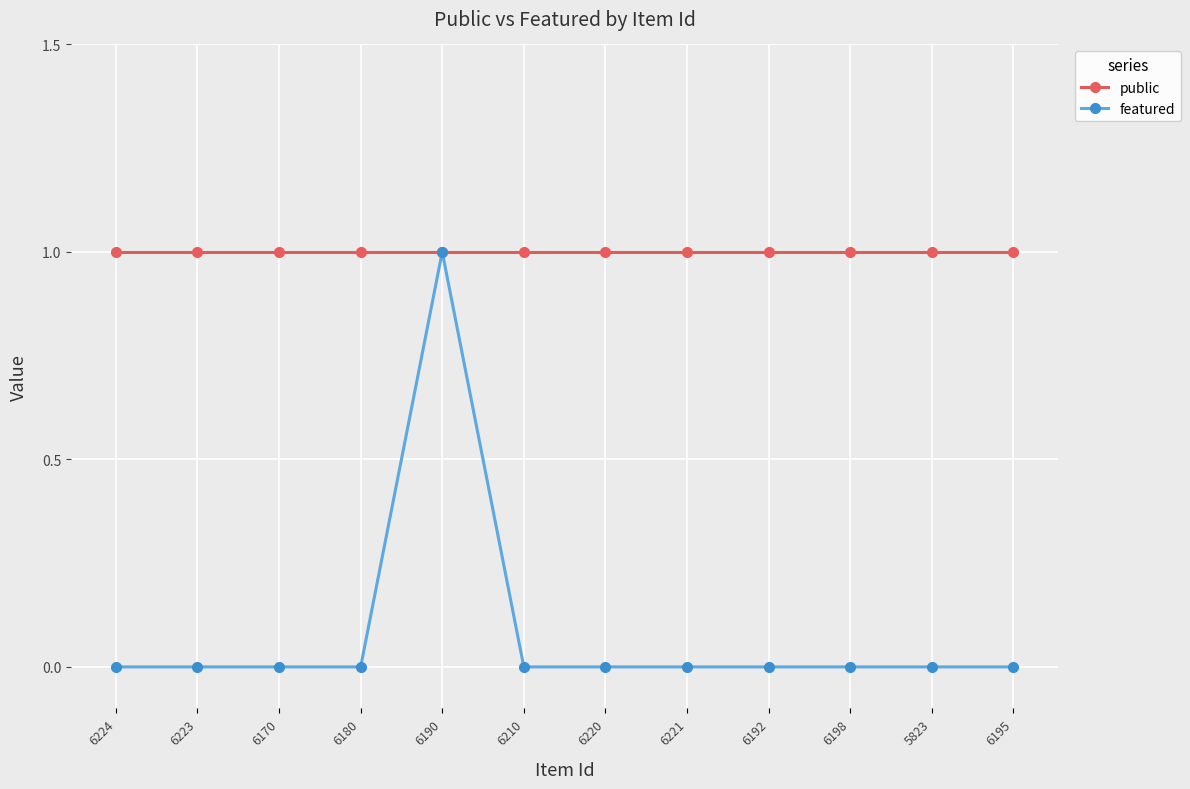

What is the value of the public point at the 3rd from the left?

1